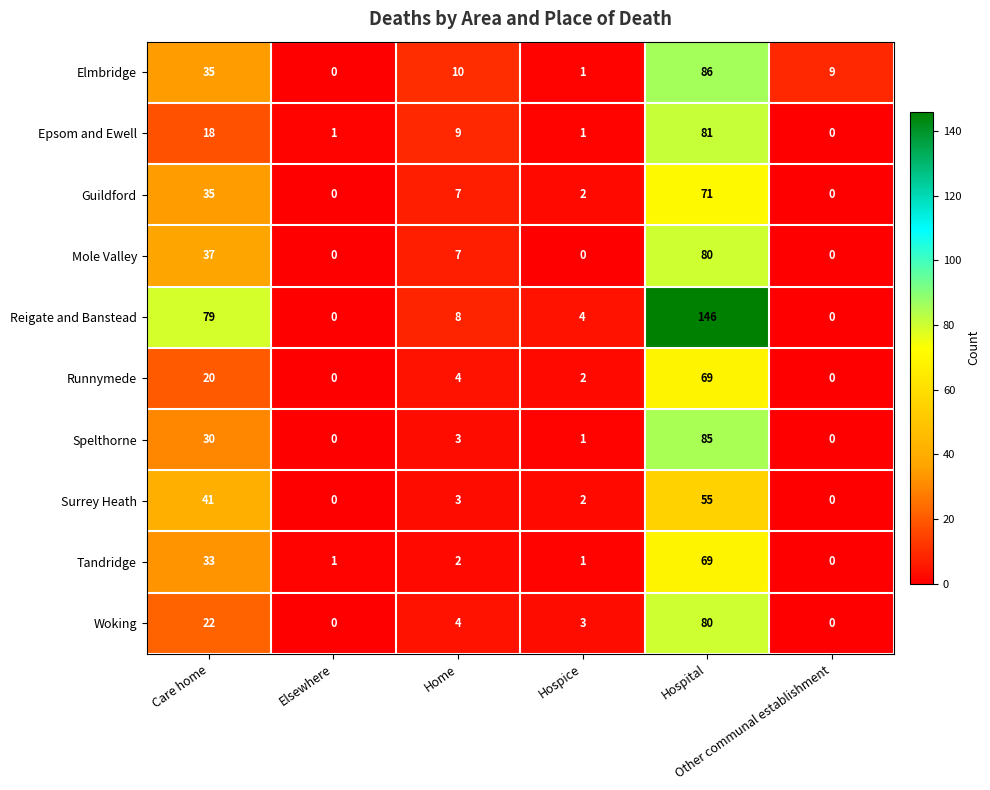

What is the average value of the Woking series?

18